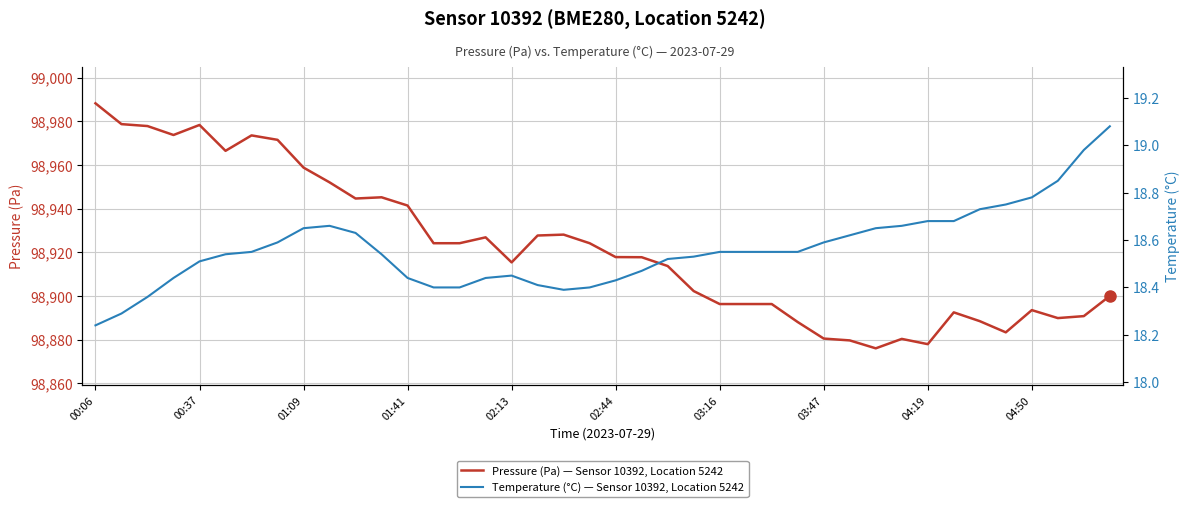

Which series has the widest spread of values?

Pressure (Pa) — Sensor 10392, Location 5242